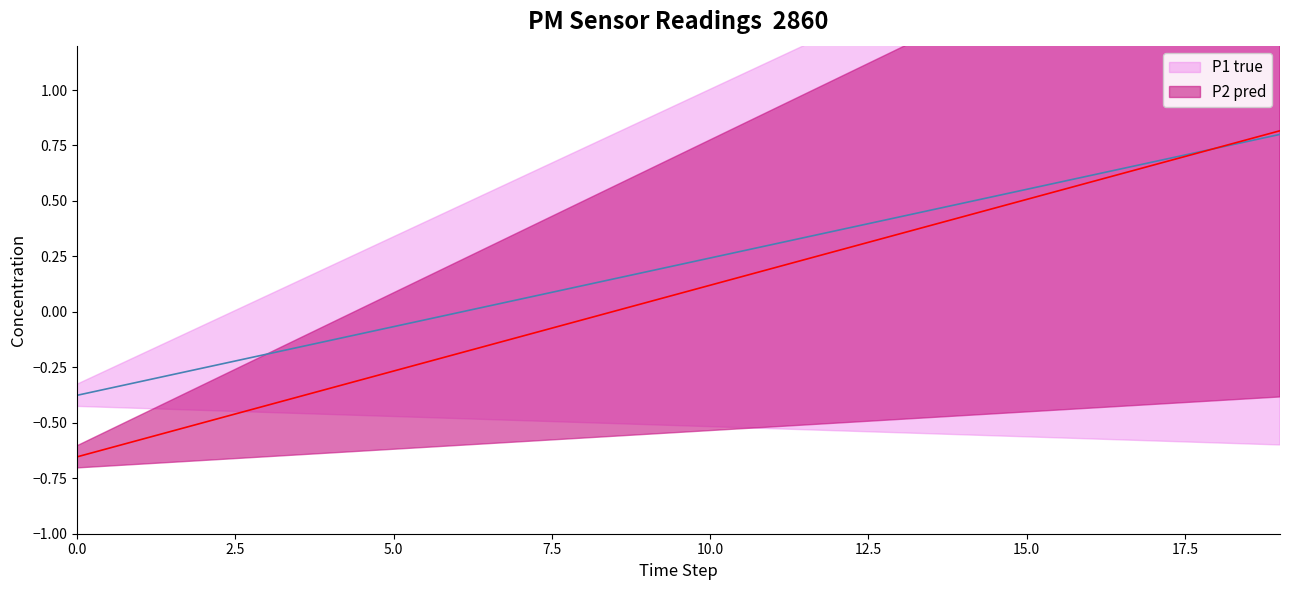

Between 13 and 17, which series saw the biggest shift?

P2 pred